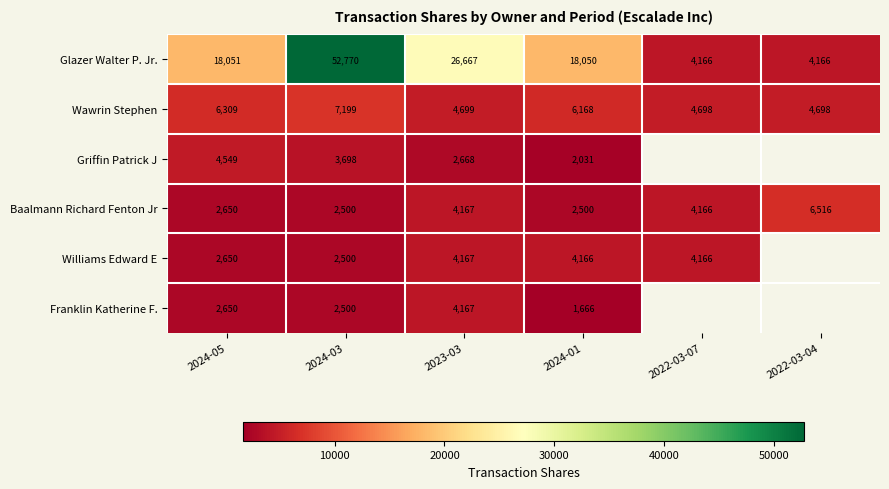

What is the difference between the maximum and minimum values in the Wawrin Stephen series?

2501